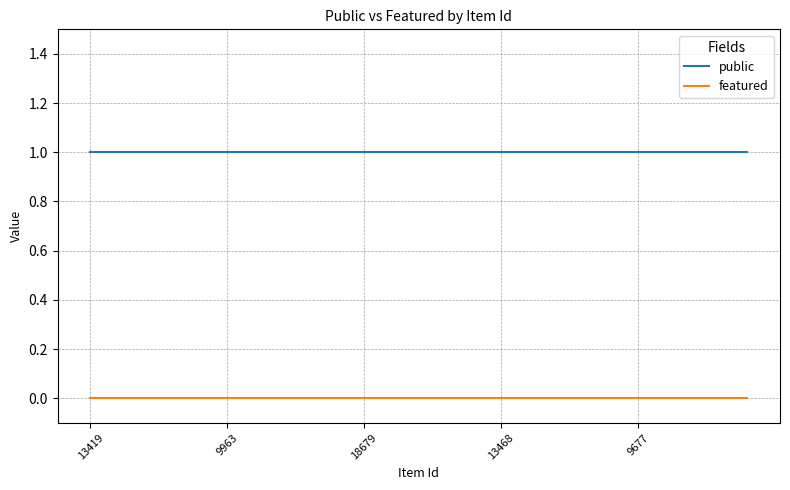

True or false: public and featured intersect in this chart.

False